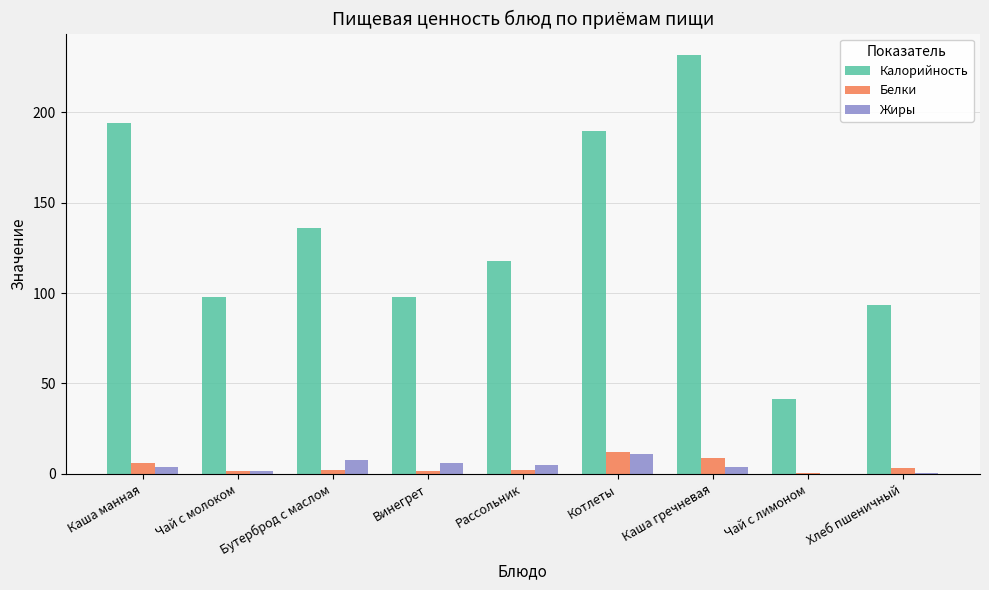

The value of Калорийность at Каша гречневая is 231.9. True or false?

True